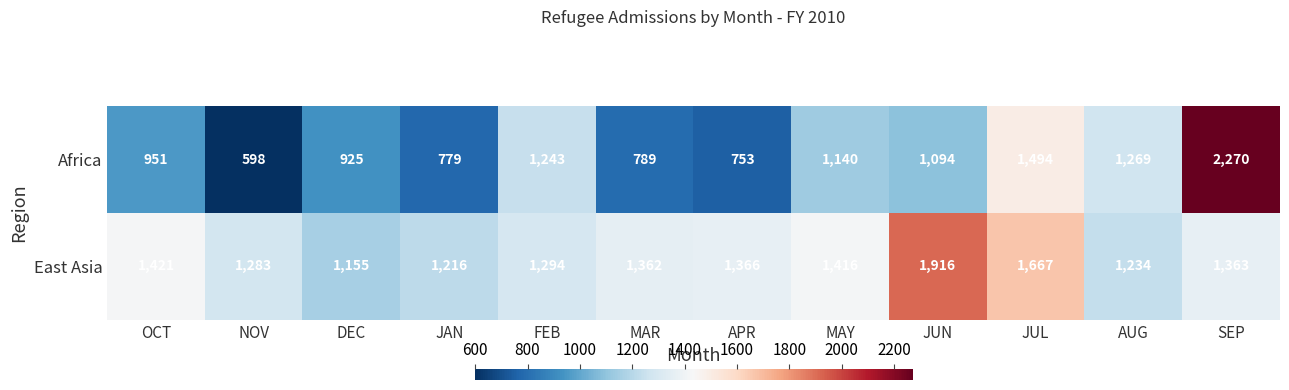

The value of Africa at SEP is 4057. True or false?

False